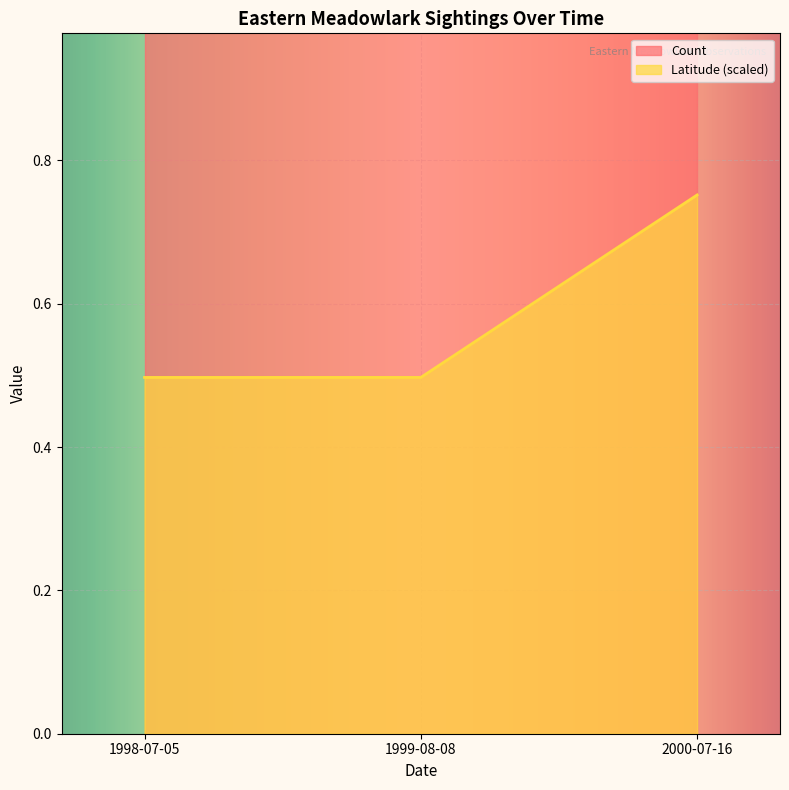

The value at 1998-07-05 is 0.3. True or false?

False